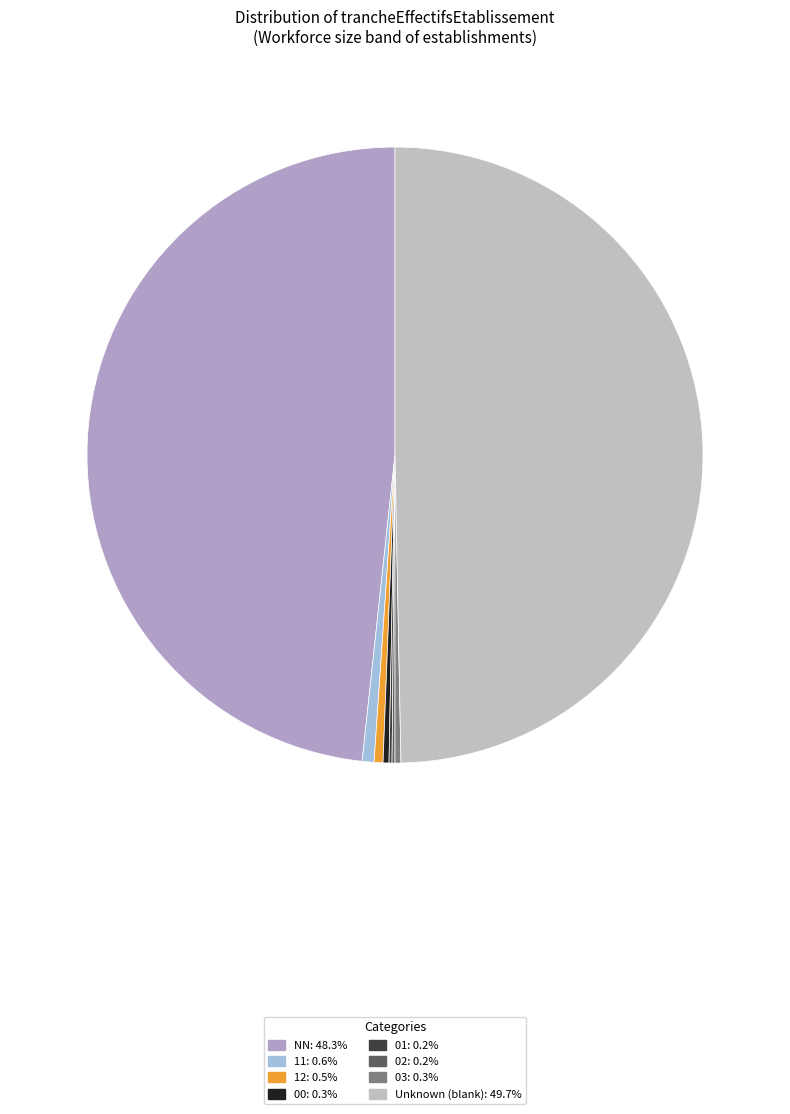

Is there any slice that represents more than half of the pie?

No